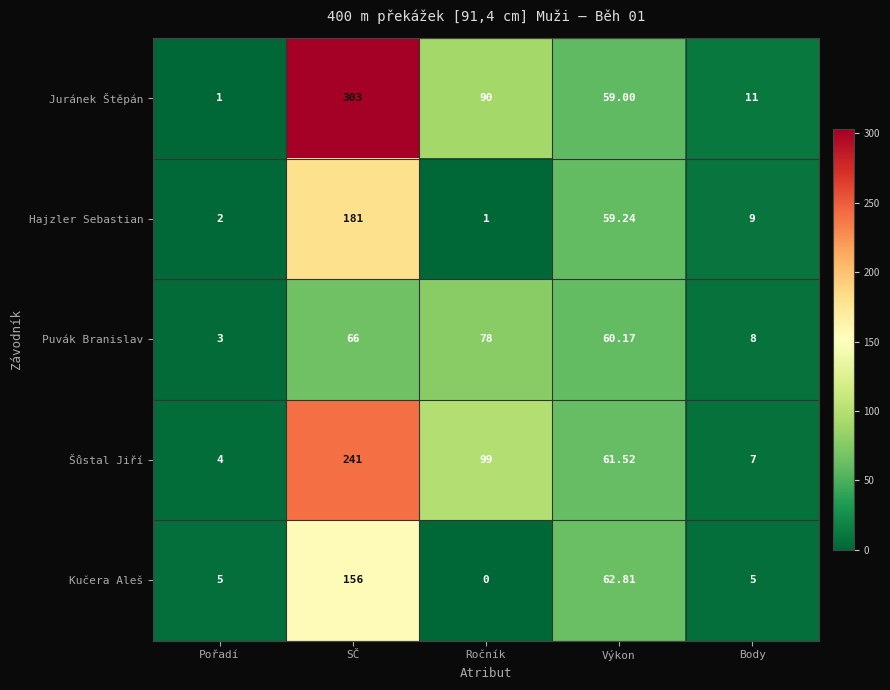

At which category is the sum across all series the highest?

SČ